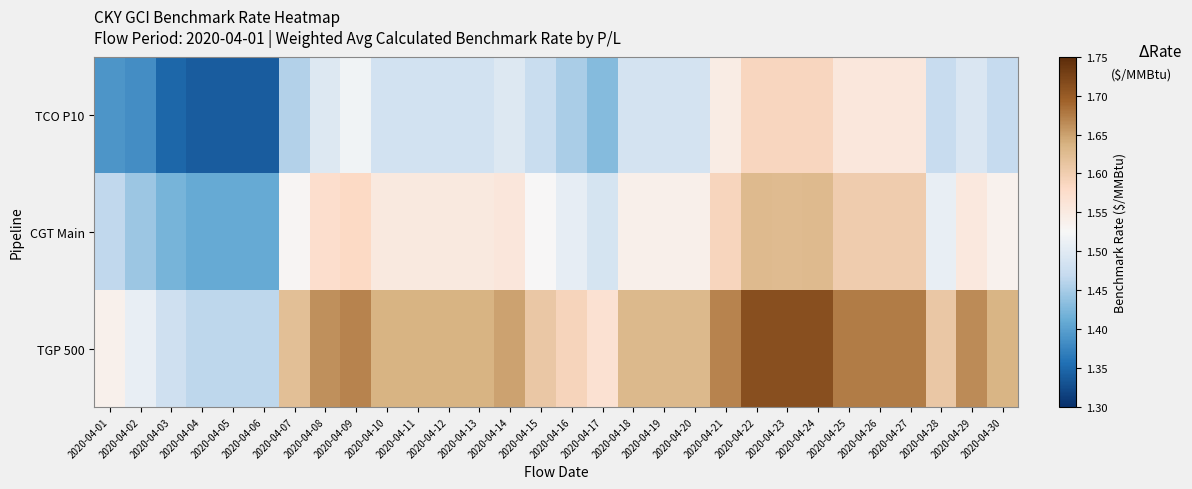

Between 2020-04-13 and 2020-04-11, which is larger?

2020-04-13